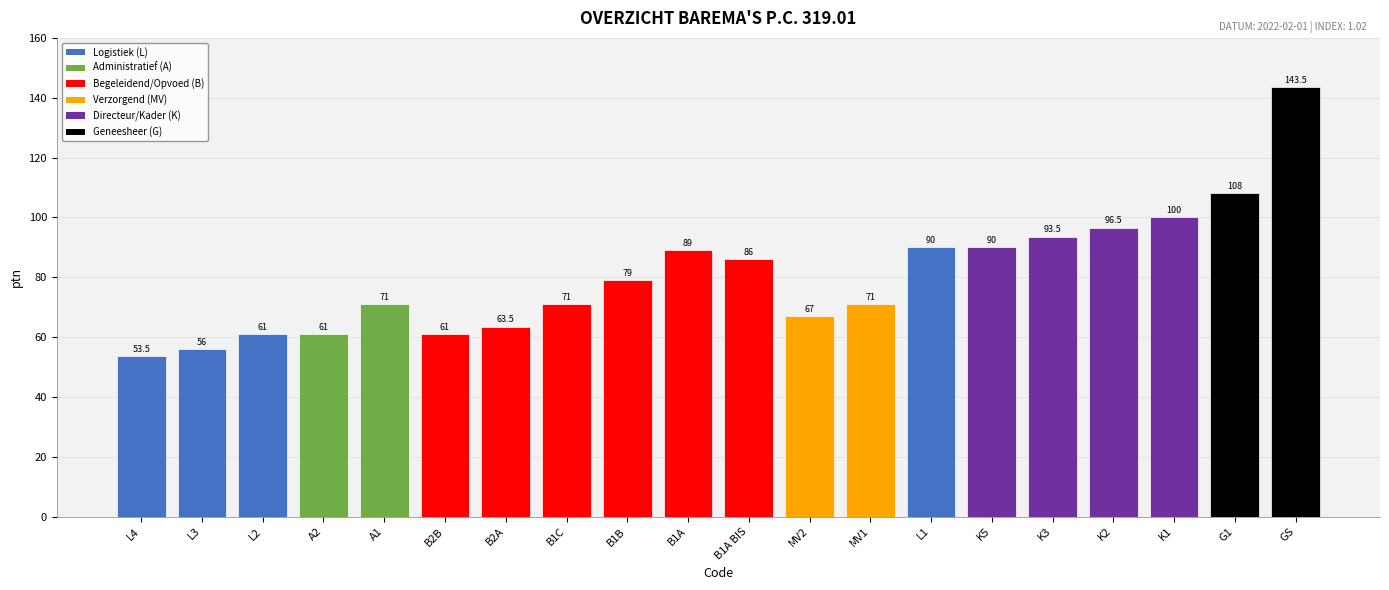

Reading left to right, extract all data points from this chart.

L4=53.5	L3=56.0	L2=61.0	A2=61.0	A1=71.0	B2B=61.0	B2A=63.5	B1C=71.0	B1B=79.0	B1A=89.0	B1A BIS=86.0	MV2=67.0	MV1=71.0	L1=90.0	K5=90.0	K3=93.5	K2=96.5	K1=100.0	G1=108.0	GS=143.5